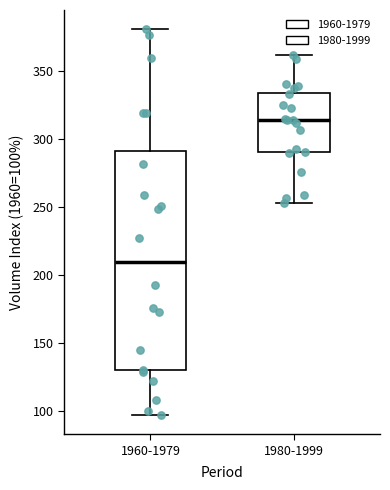

Where is the lower edge of the box for 1960-1979 on the y-axis? The values are not printed on the chart, so give them approximately, as read against the axis.

130